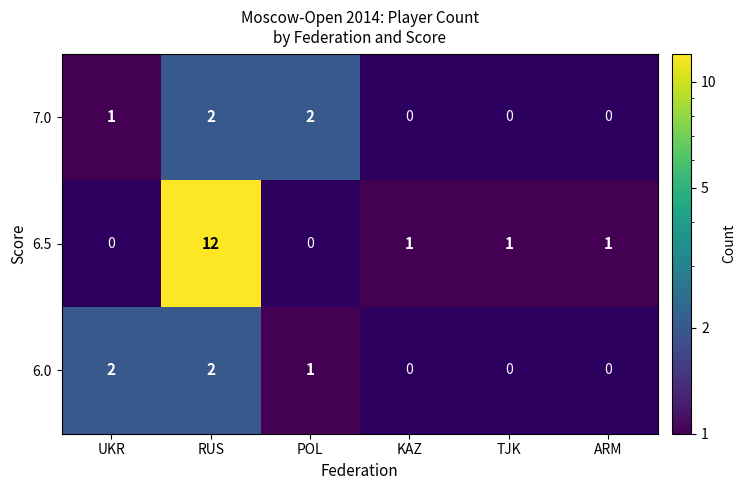

How many data points does each series have?

6